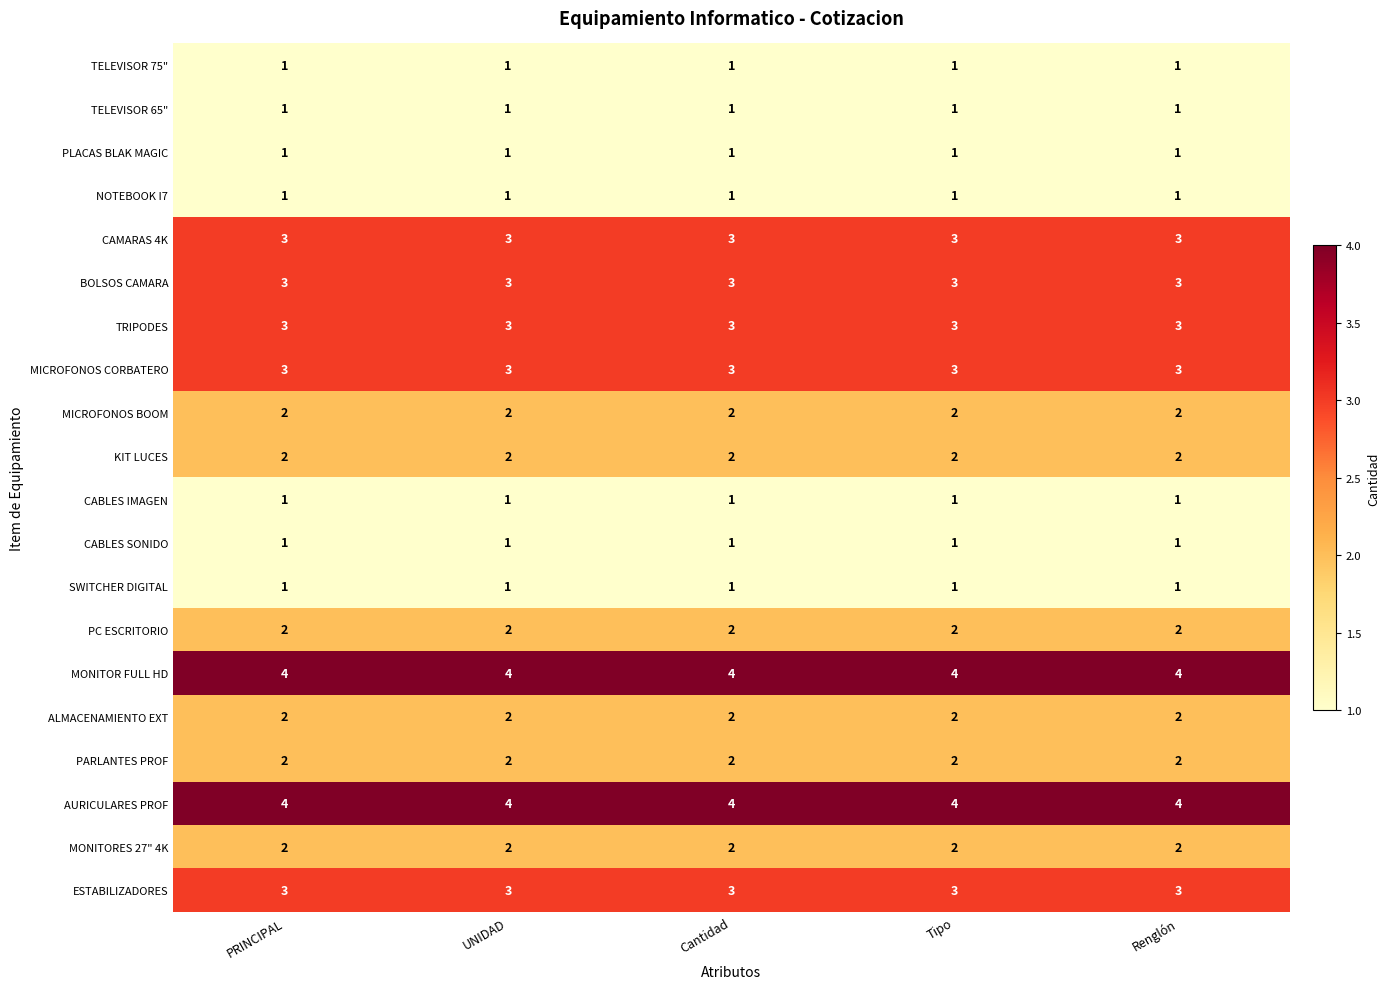

What is the highest value of the AURICULARES PROF series?

4